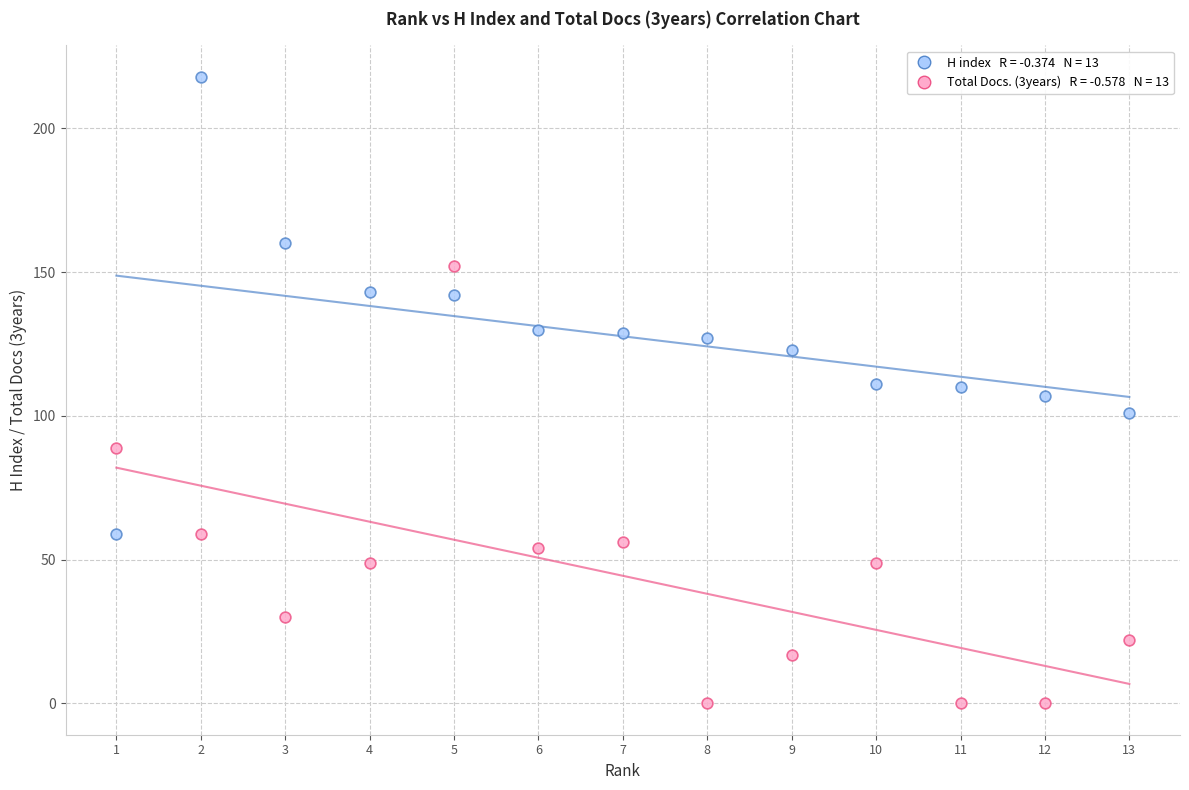

Across all data points, what is the range of X values (max minus min)?

12